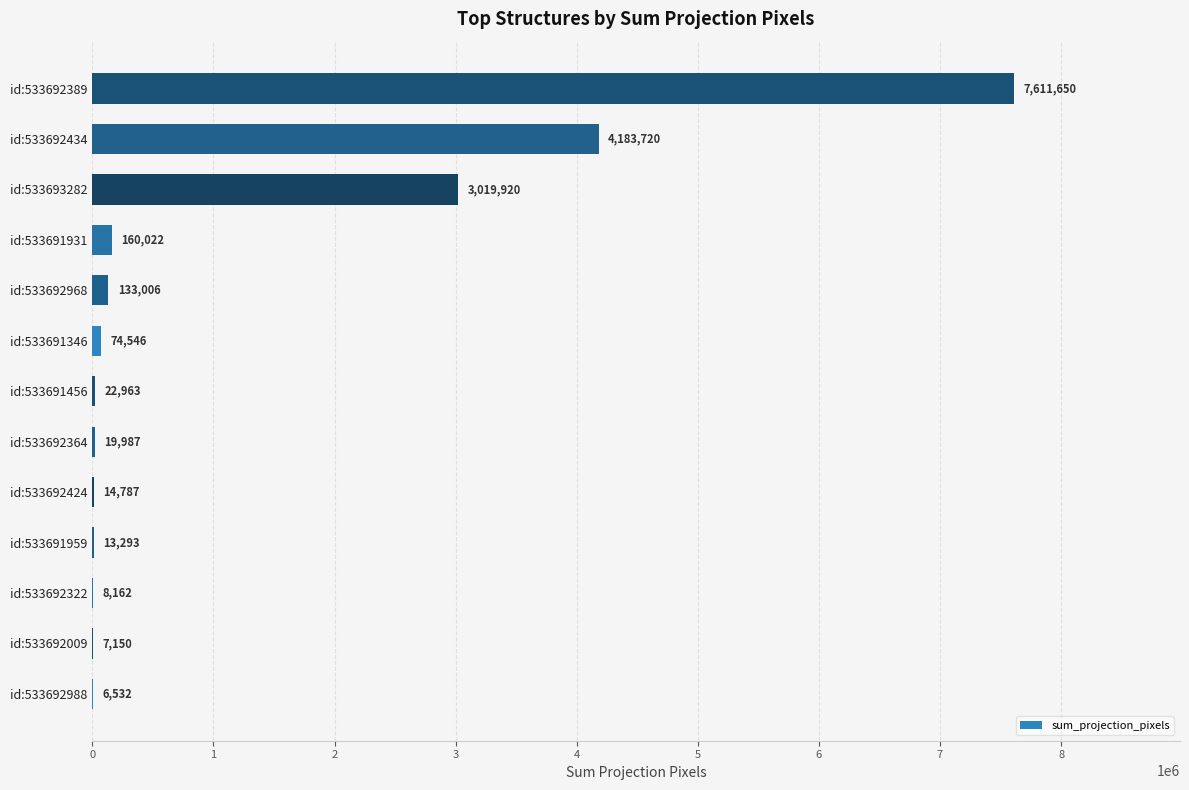

What is the ratio of the value at id:533692968 to the value at id:533692988?

20.4